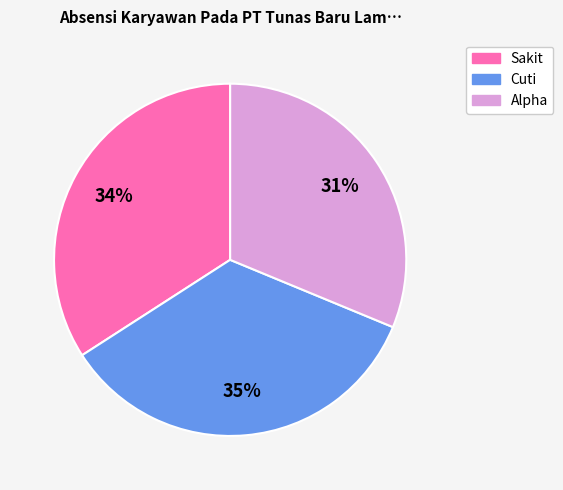

Rank the categories by value from lowest to highest.

Alpha, Sakit, Cuti